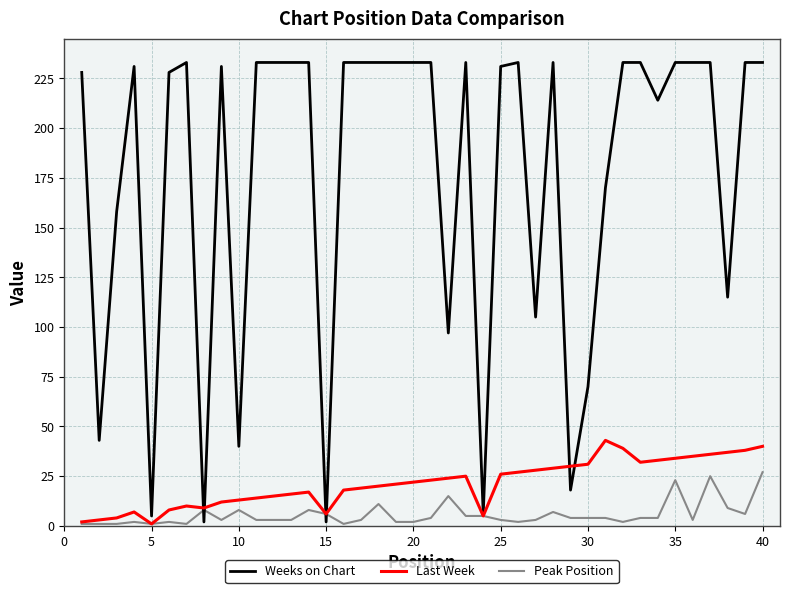

Reading left to right, transcribe all the data shown in this chart.

Weeks on Chart: 228	43	158	231	5	228	233	2	231	40	233	233	233	233	2	233	233	233	233	233	233	97	233	6	231	233	105	233	18	70	170	233	233	214	233	233	233	115	233	233
Last Week: 2	3	4	7	1	8	10	9	12	13	14	15	16	17	6	18	19	20	21	22	23	24	25	5	26	27	28	29	30	31	43	39	32	33	34	35	36	37	38	40
Peak Position: 1	1	1	2	1	2	1	8	3	8	3	3	3	8	6	1	3	11	2	2	4	15	5	5	3	2	3	7	4	4	4	2	4	4	23	3	25	9	6	27